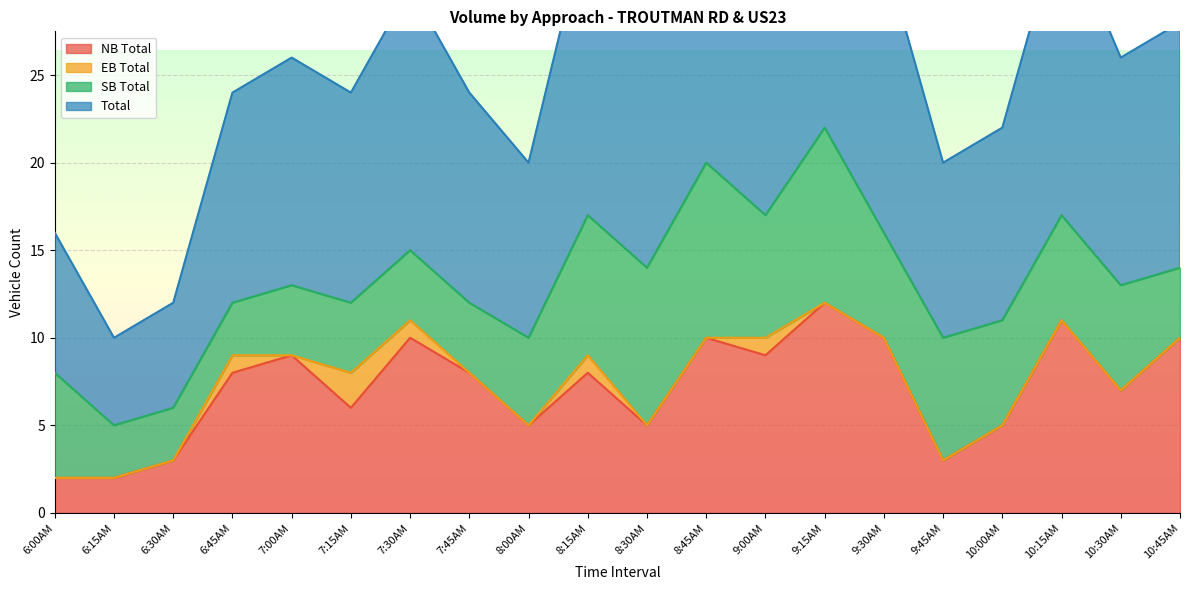

The value of NB Total at 10:00AM is 5. True or false?

True